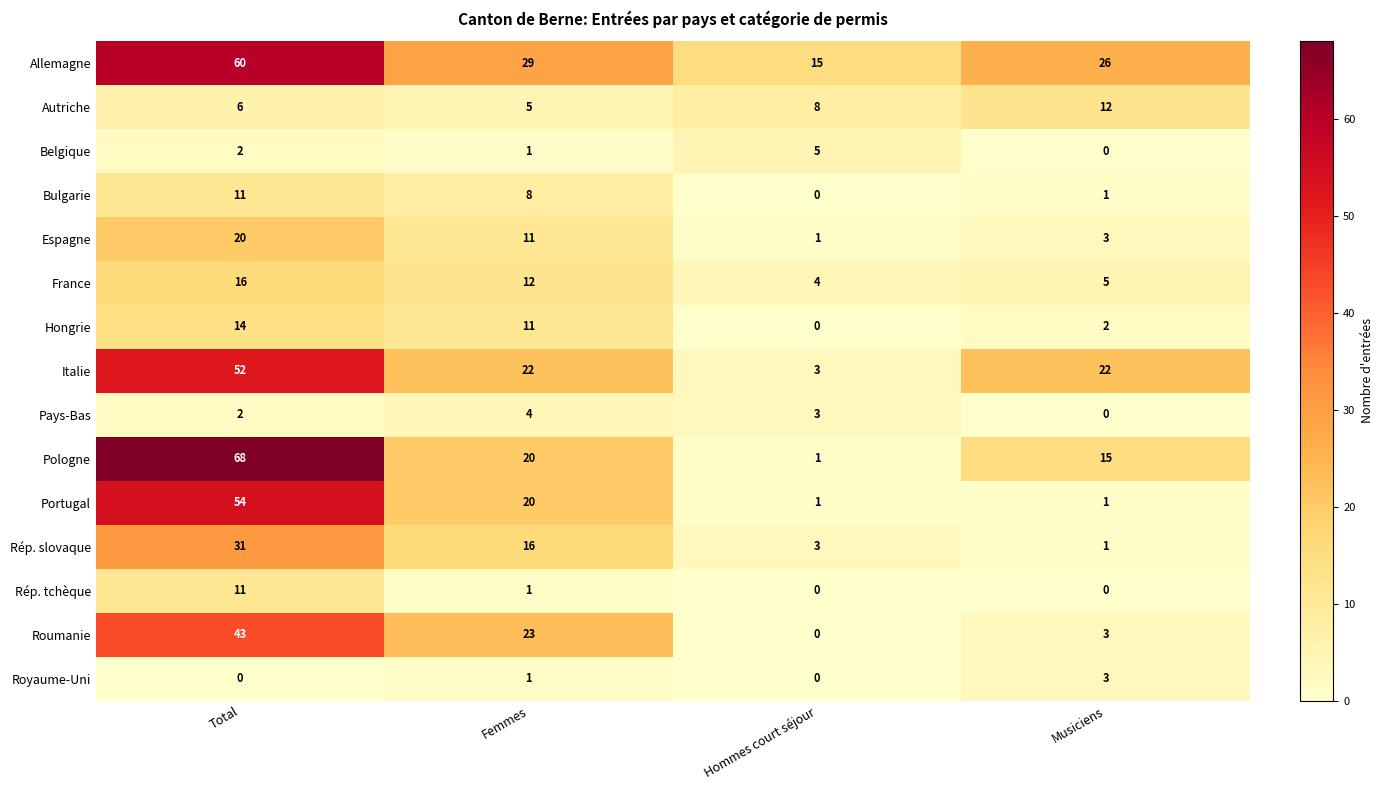

Rank the categories by Bulgarie value from lowest to highest.

Hommes court séjour, Musiciens, Femmes, Total